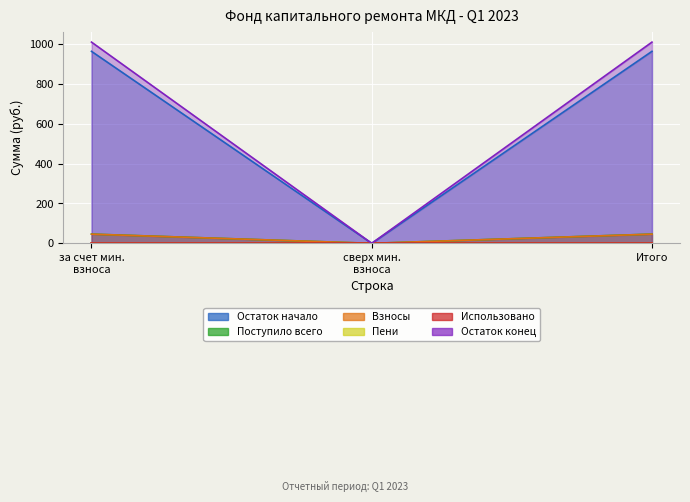

True or false: Пени has a value of 0.3 at за счет мин. взноса.

True